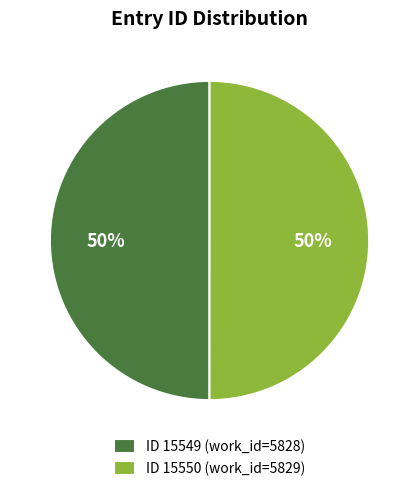

True or false: ID 15550 (work_id=5829) accounts for 50% of the total.

True